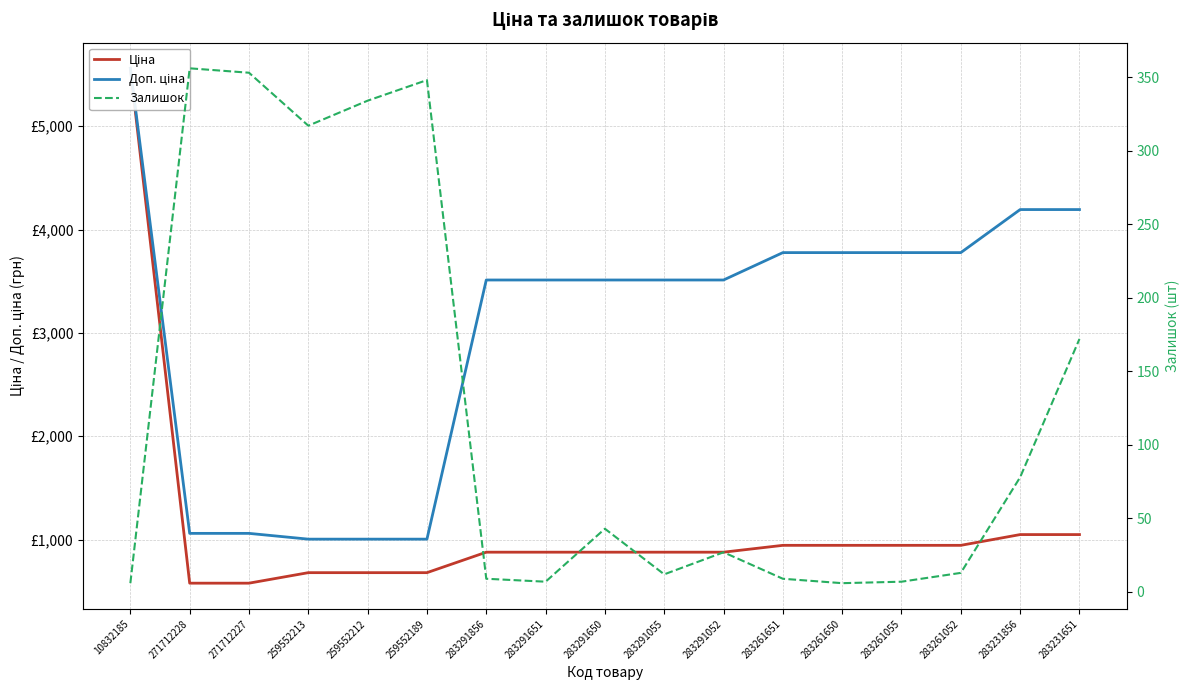

How many data points in Доп. ціна are above 3511?

12